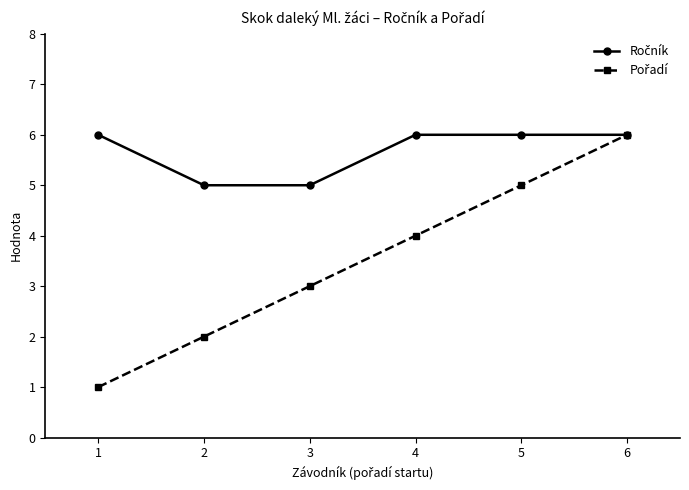

At which category is the sum across all series the highest?

6